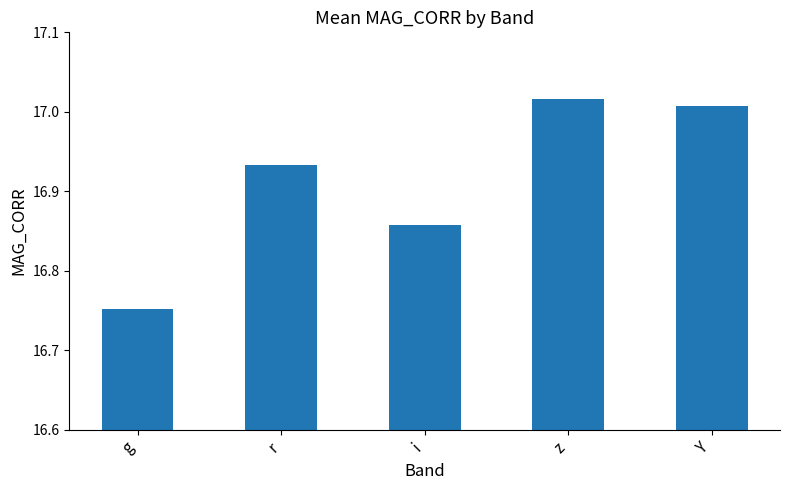

Rank the categories by value from highest to lowest.

z, Y, r, i, g